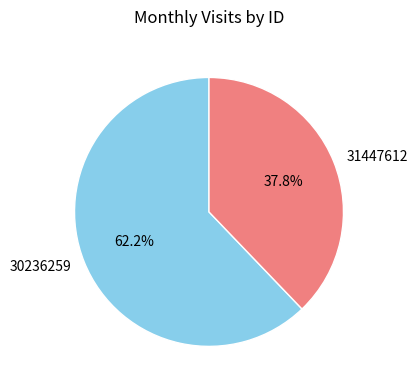

Does 31447612 account for over 50% of the chart?

No